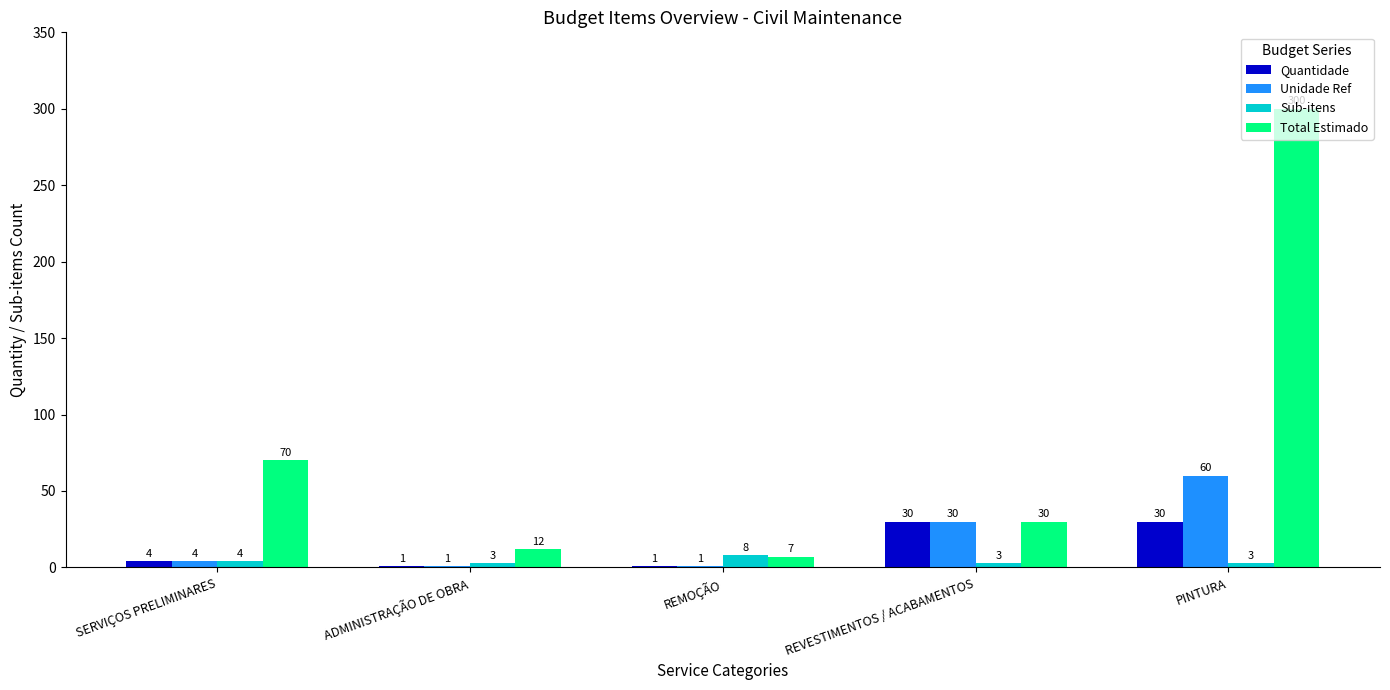

At which category is the sum across all series the highest?

PINTURA